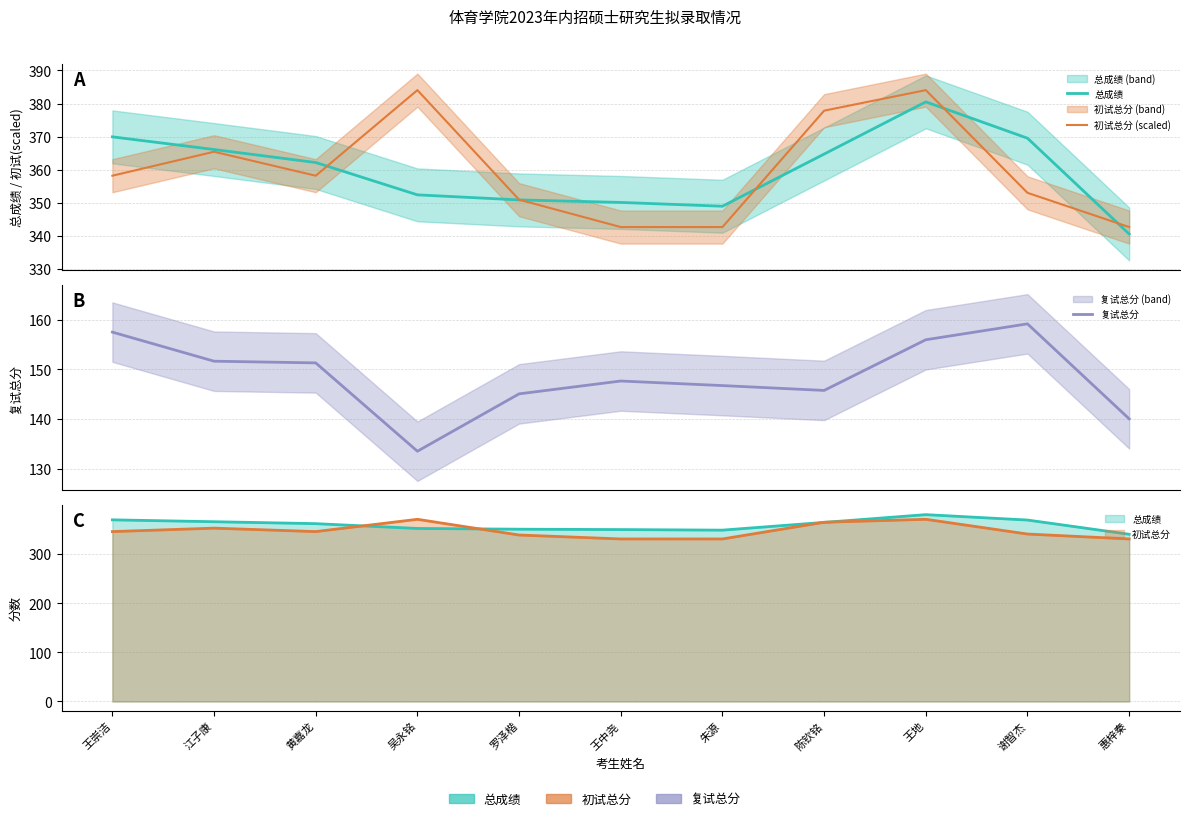

Where does the 初试总分 (scaled) series first go above 358?

王崇洁